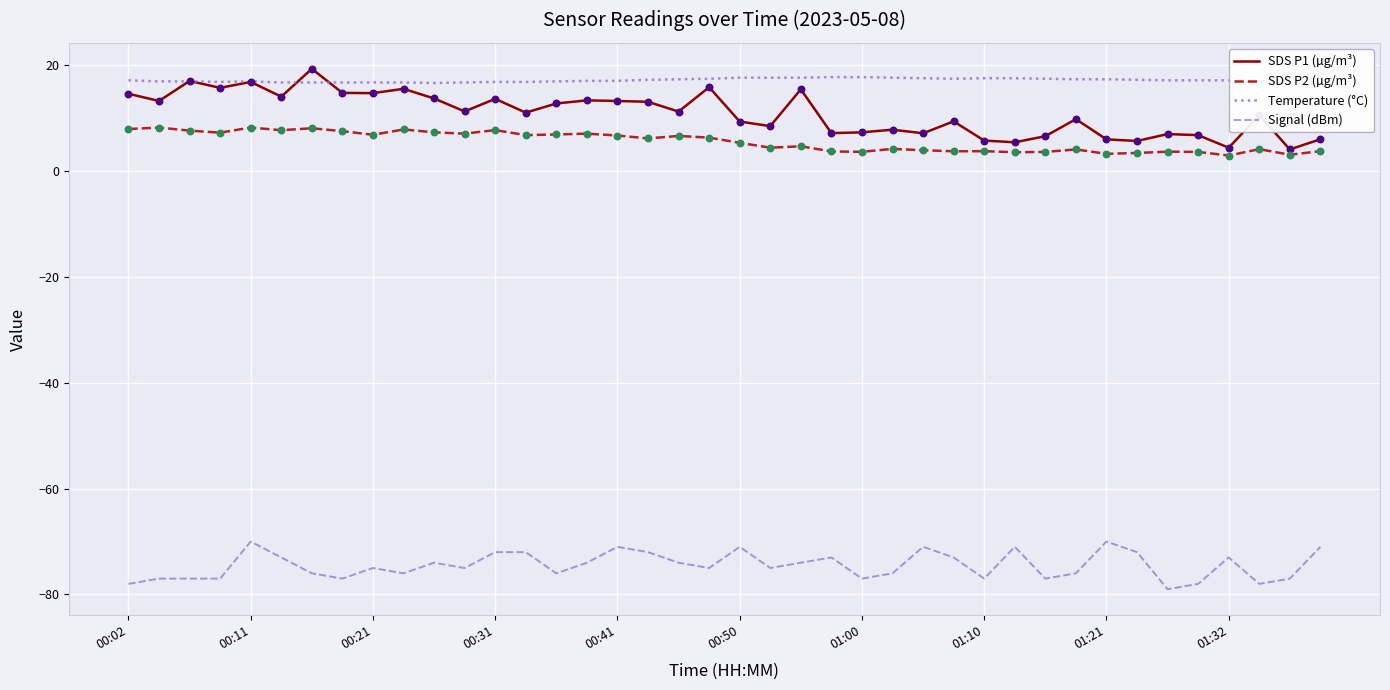

Which series has the largest range (max minus min)?

SDS P1 (µg/m³)